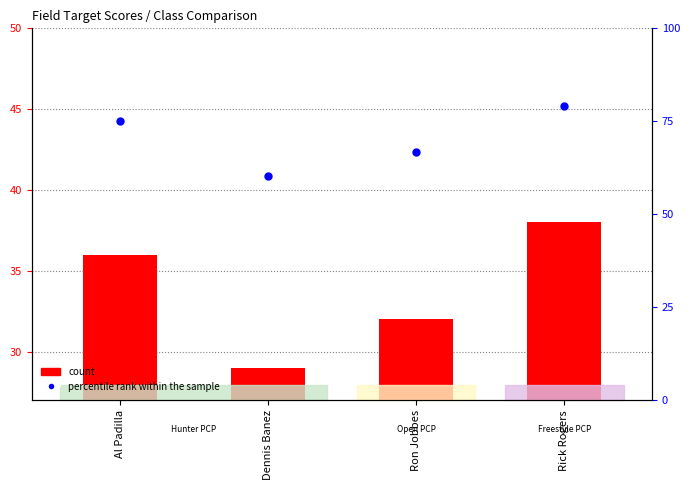

Which series reaches the minimum Y coordinate?

count